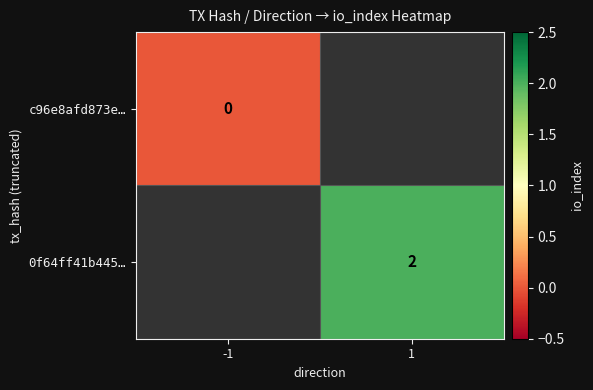

Which series has the widest spread of values?

c96e8afd873e…